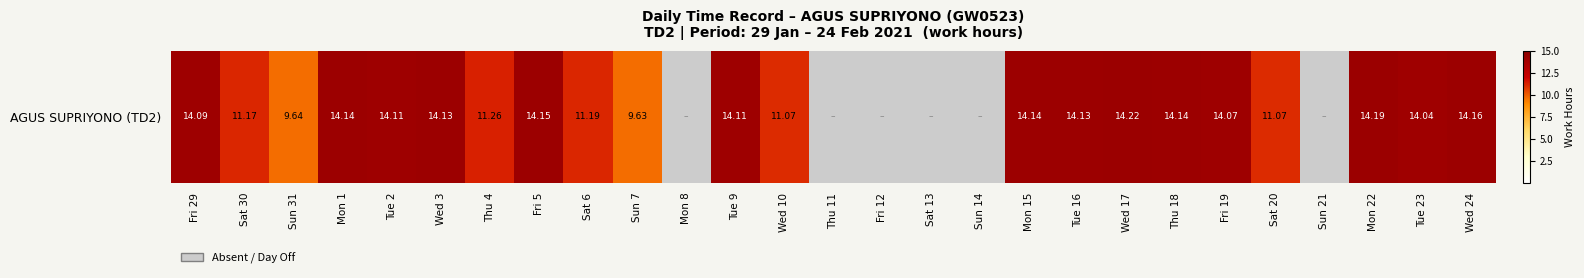

How many values are below 14?

13